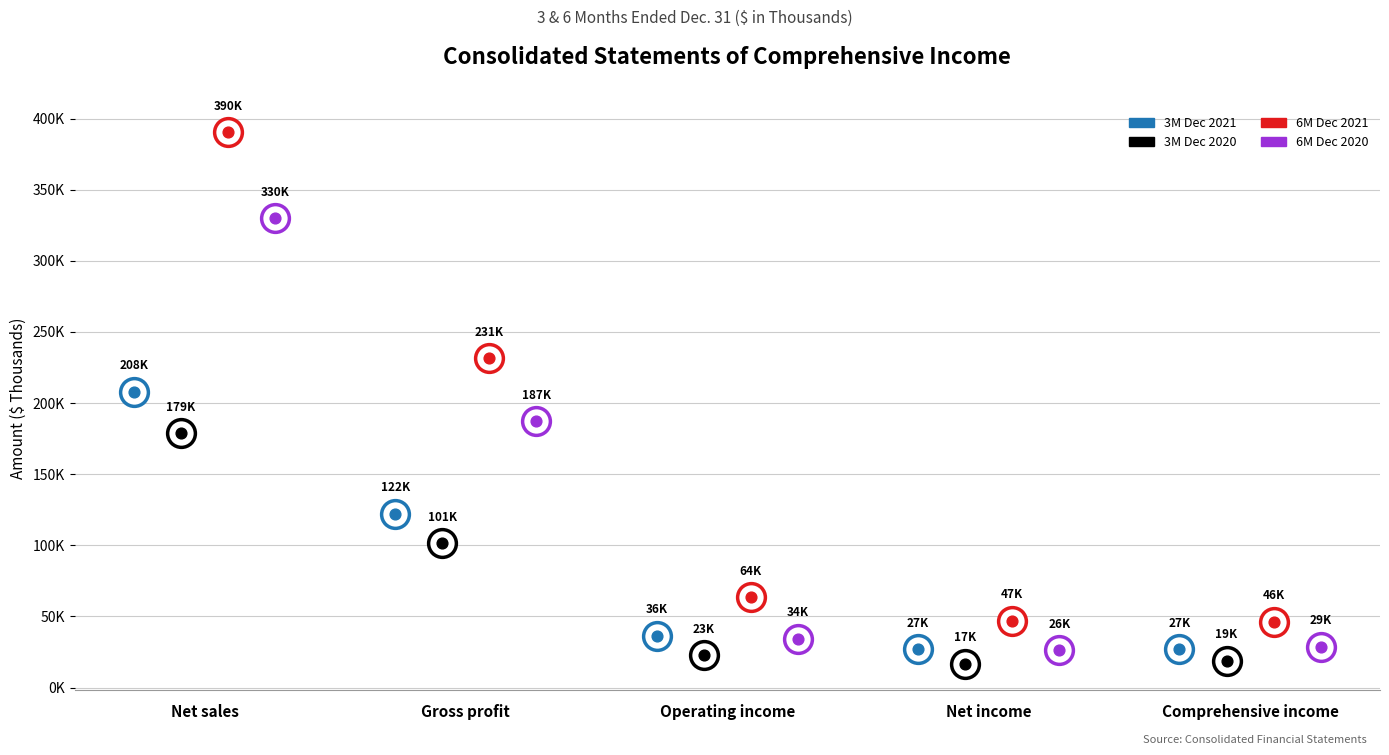

Which series has the largest Y range (max minus min)?

6M Dec 2021